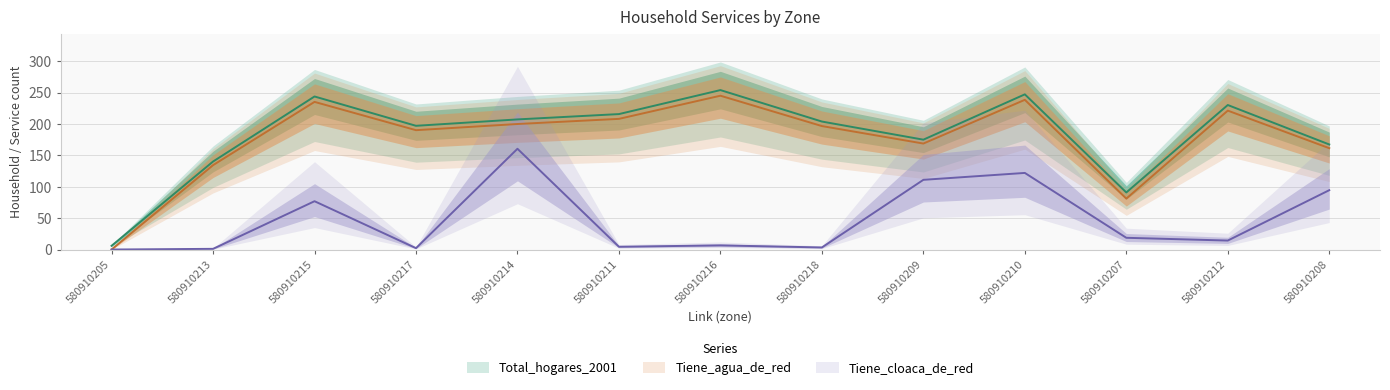

What is the total value across all series at 580910216?

505.9